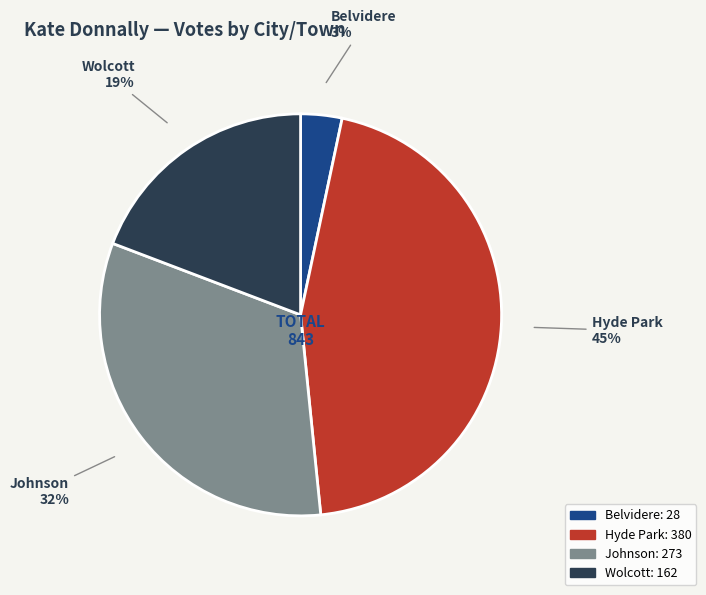

True or false: Johnson accounts for 21% of the total.

False